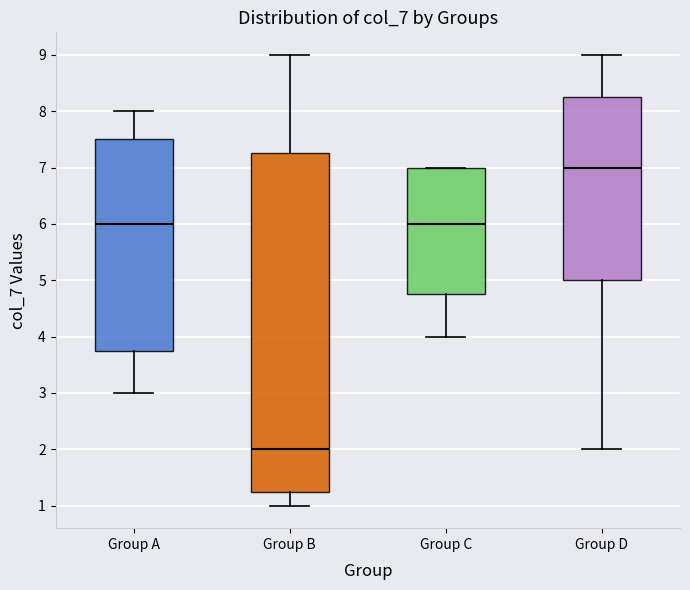

Which box's median line is the highest?

Group D